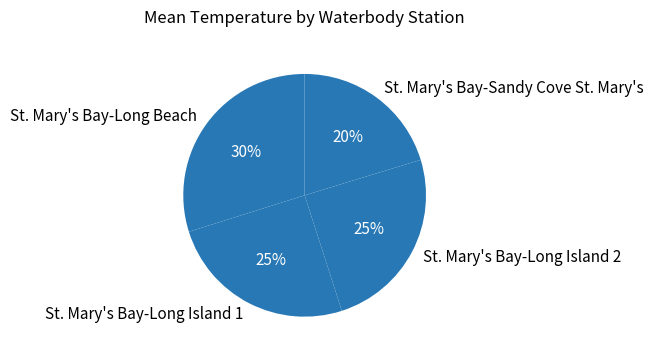

How many segments does this pie chart have?

4